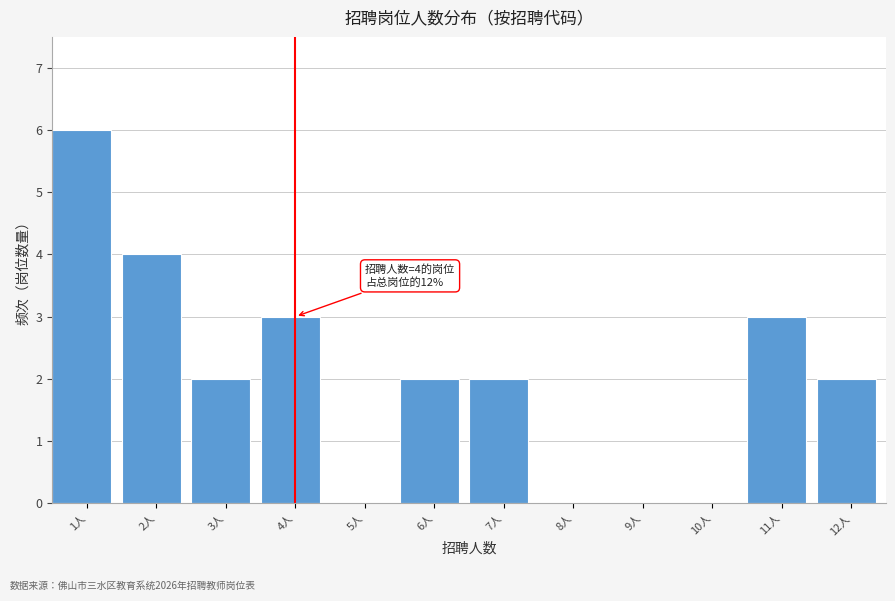

Reading right to left, transcribe all the data shown in this chart.

12人=2	11人=3	10人=0	9人=0	8人=0	7人=2	6人=2	5人=0	4人=3	3人=2	2人=4	1人=6